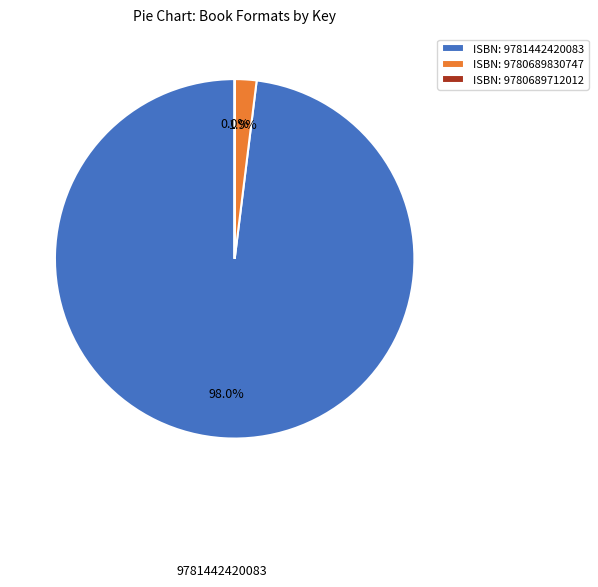

Which has a higher value, ISBN: 9781442420083 or ISBN: 9780689830747?

ISBN: 9781442420083